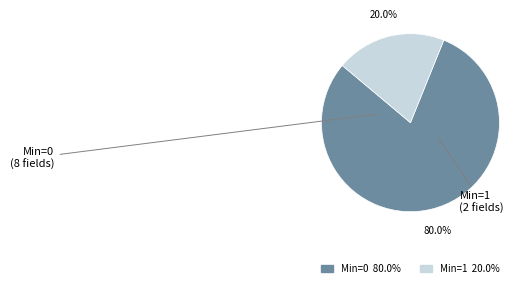

Does any single category account for the majority?

Yes